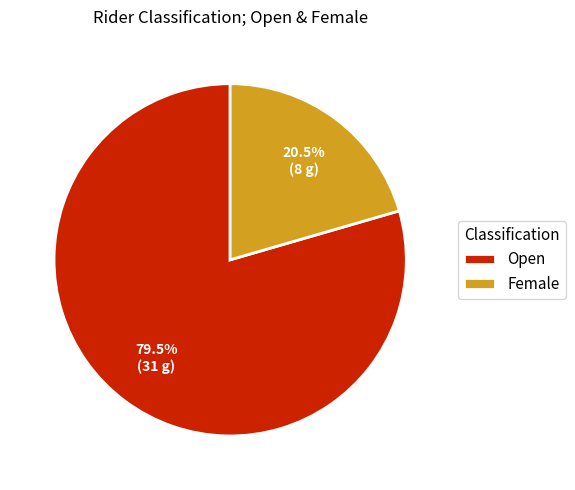

Does Female represent more than half of the total?

No